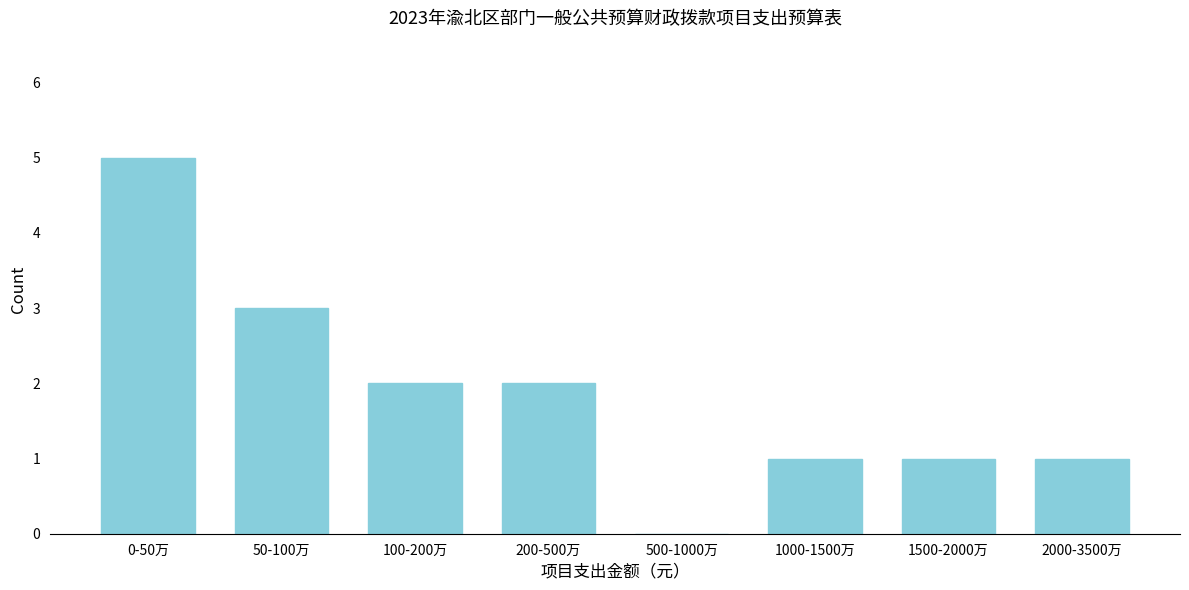

Reading left to right, what are all the values shown in this chart?

0-50万=5	50-100万=3	100-200万=2	200-500万=2	500-1000万=0	1000-1500万=1	1500-2000万=1	2000-3500万=1